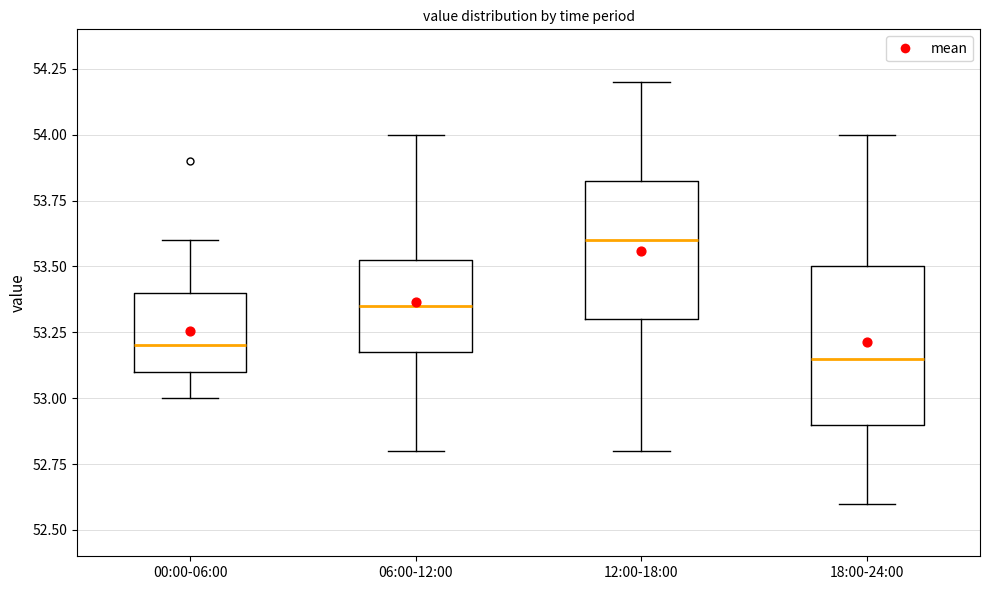

Comparing the boxes themselves (not the whiskers), which one is the tallest?

18:00-24:00